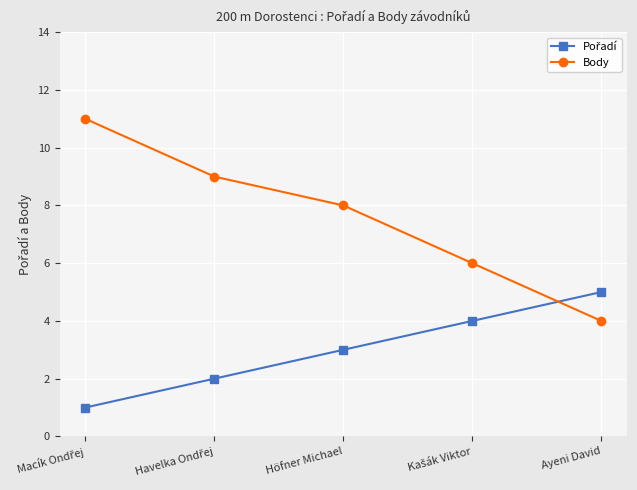

The Body series shows 8 at Höfner Michael. True or false?

True